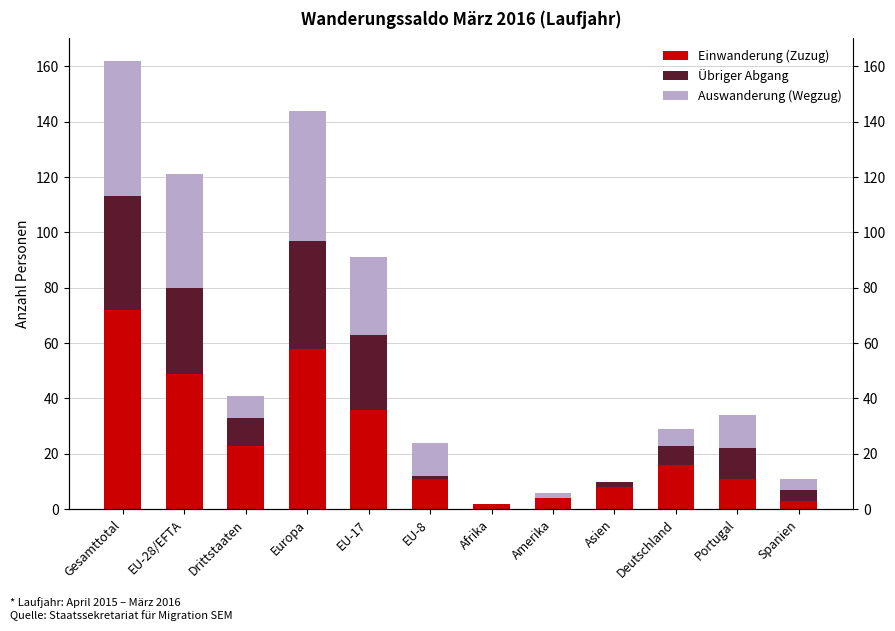

At which label does Übriger Abgang first exceed 10?

Gesamttotal